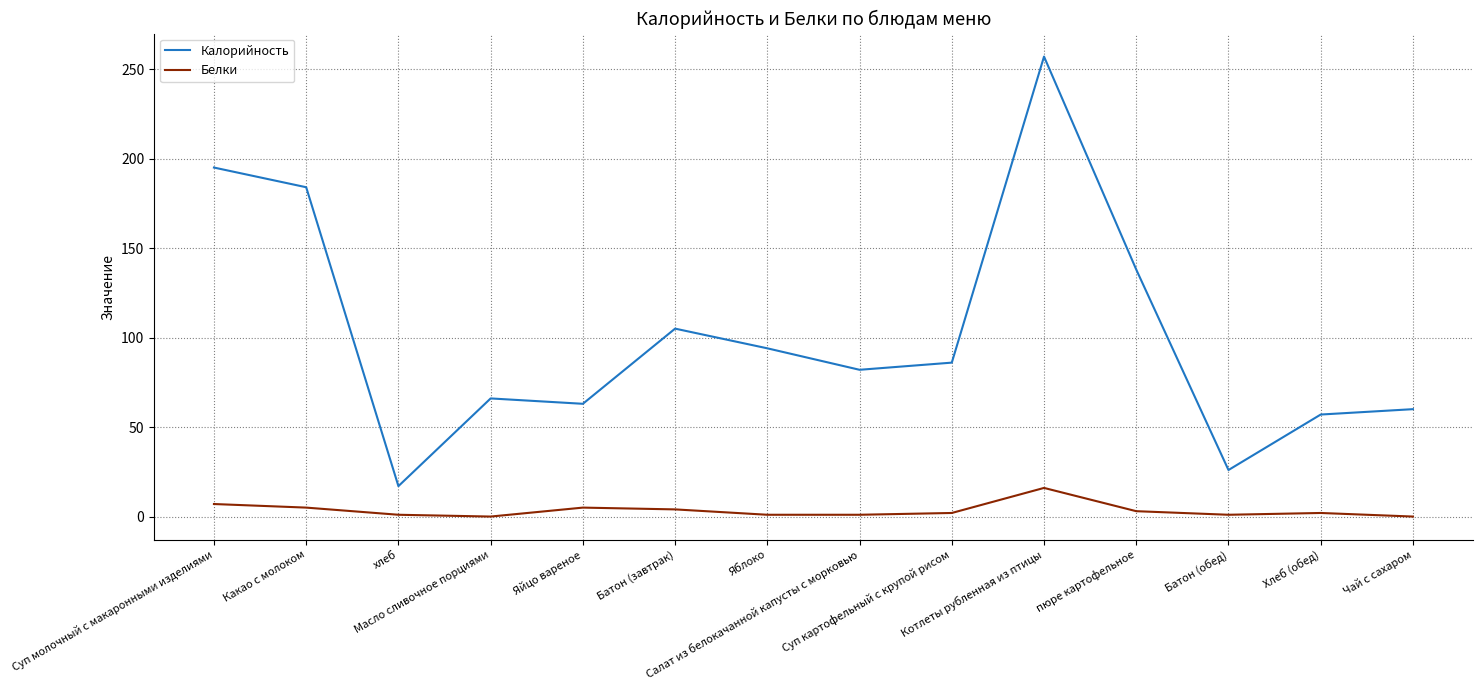

List the labels in order of Калорийность value, smallest first.

хлеб, Батон (обед), Хлеб (обед), Чай с сахаром, Яйцо вареное, Масло сливочное порциями, Салат из белокачанной капусты с морковью, Суп картофельный с крупой рисом, Яблоко, Батон (завтрак), пюре картофельное, Какао с молоком, Суп молочный с макаронными изделиями, Котлеты рубленная из птицы